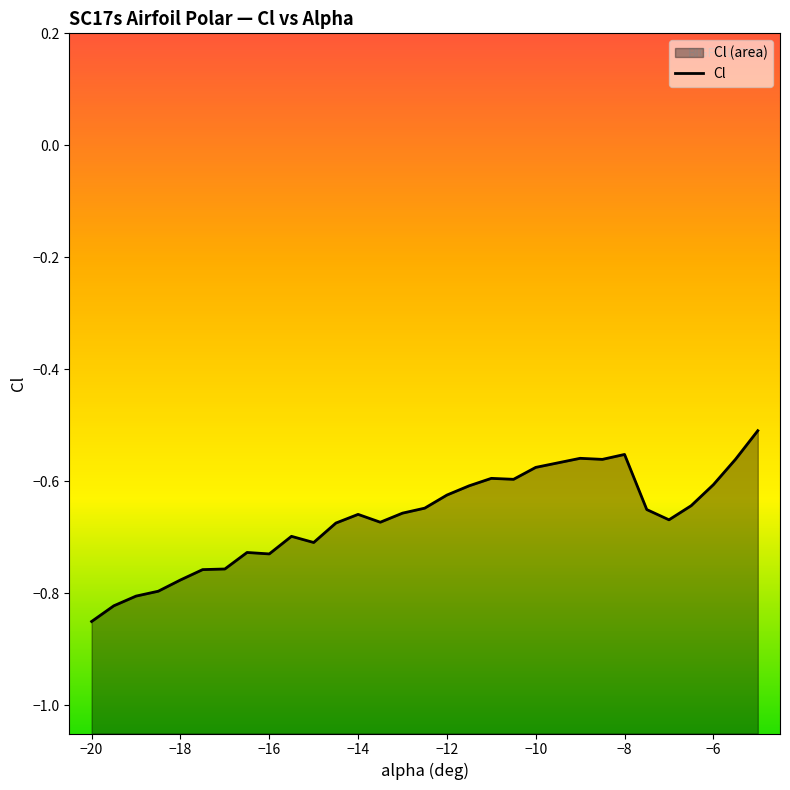

Reading right to left, what are all the values shown in this chart?

-0.5	-0.6	-0.6	-0.6	-0.7	-0.7	-0.6	-0.6	-0.6	-0.6	-0.6	-0.6	-0.6	-0.6	-0.6	-0.7	-0.7	-0.7	-0.7	-0.7	-0.7	-0.7	-0.7	-0.8	-0.8	-0.8	-0.8	-0.8	-0.8	-0.8